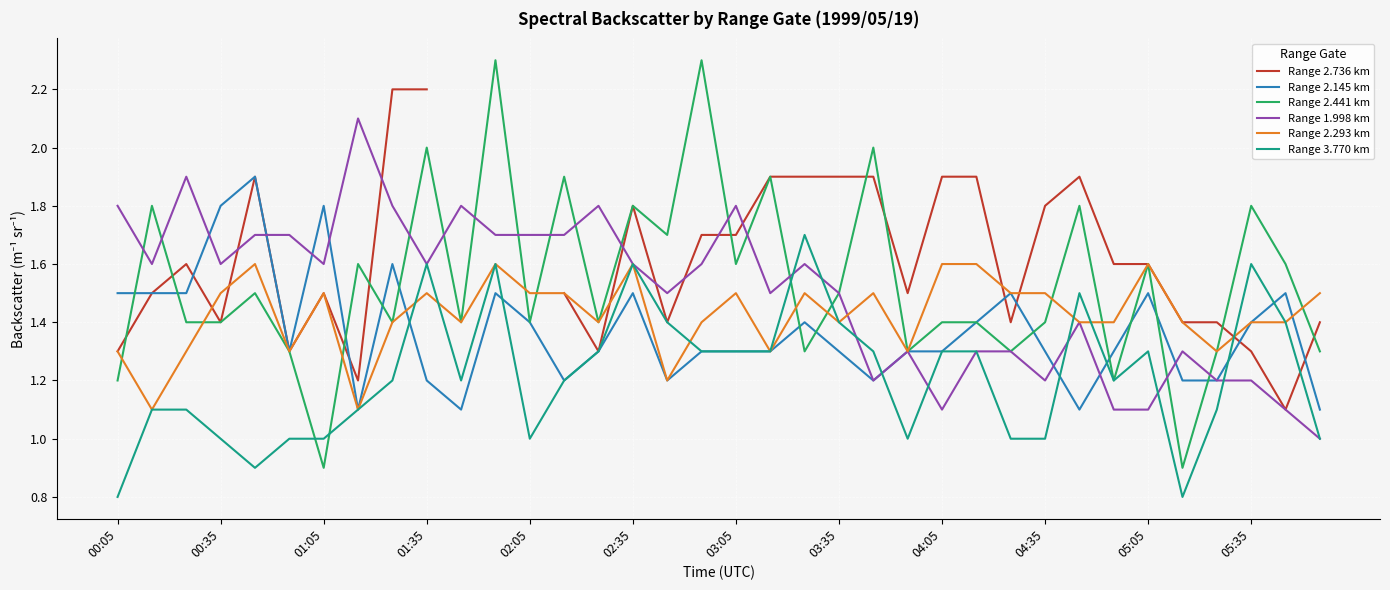

Is it true that Range 2.145 km equals 1.5 at 05:05?

True